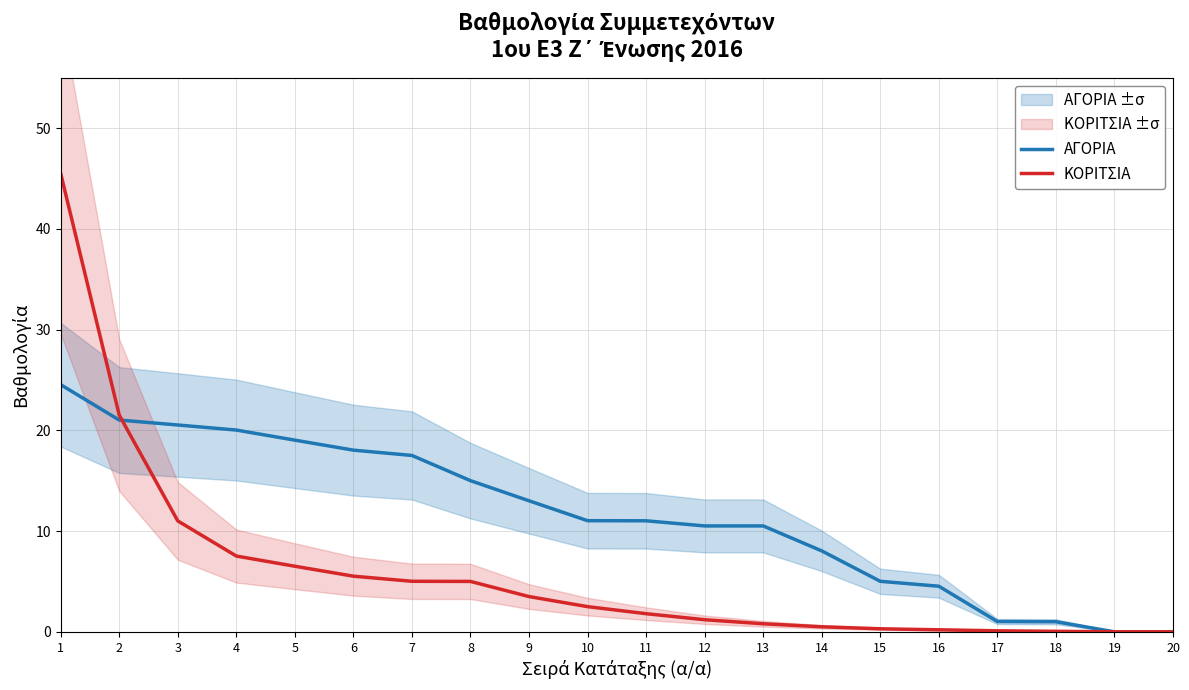

What is the value of the ΚΟΡΙΤΣΙΑ point at the 14th from the left?

0.5